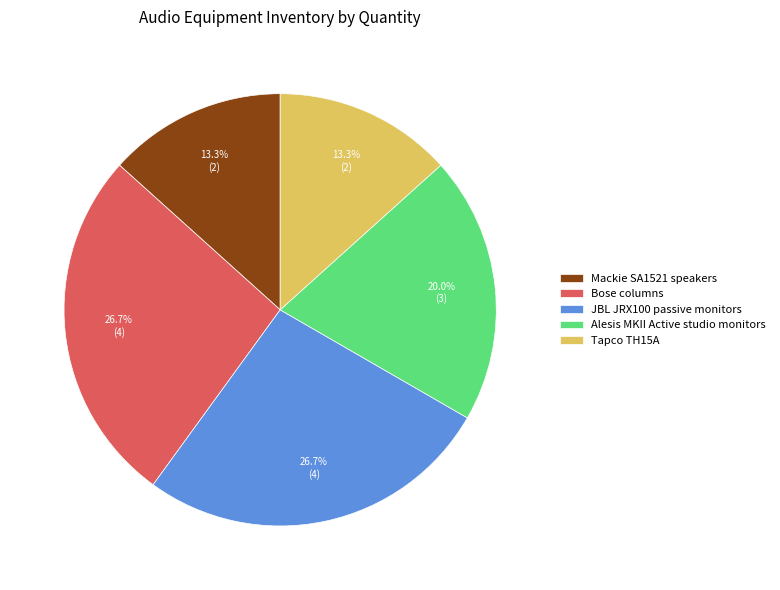

Approximately how many times larger is the value at JBL JRX100 passive monitors compared to Alesis MKII Active studio monitors?

1.3